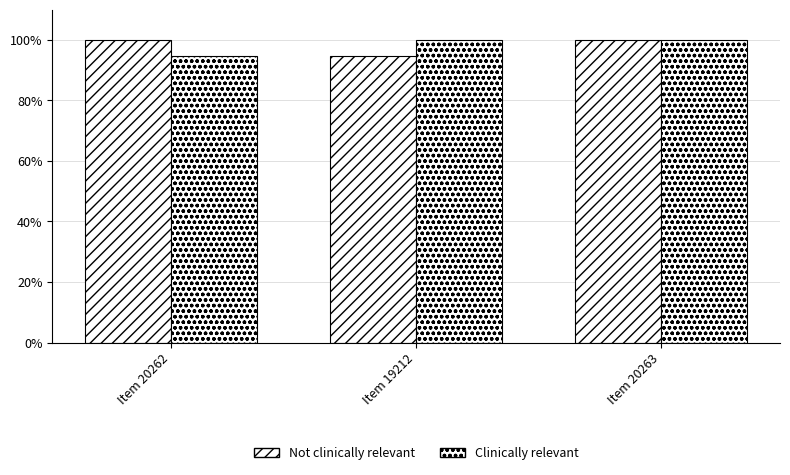

Rank the series at Item 19212 from lowest to highest value.

Not clinically relevant, Clinically relevant